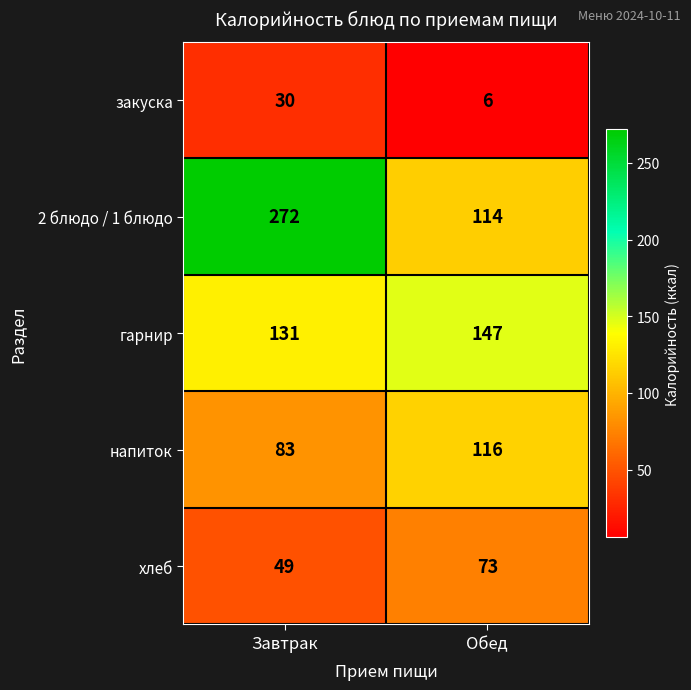

The value of гарнир at Обед is 35. True or false?

False